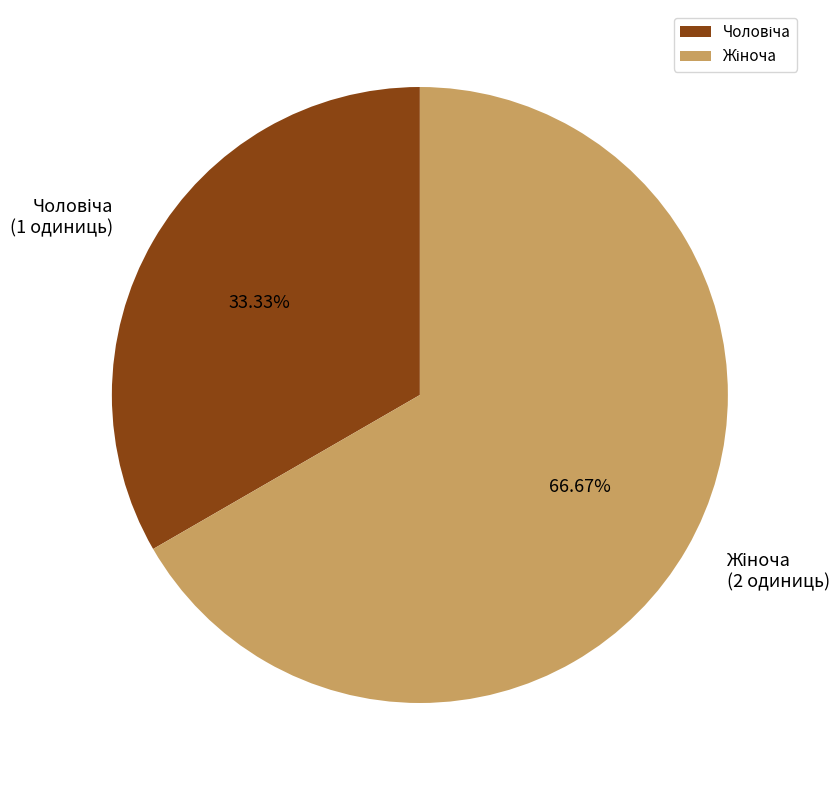

How many segments does this pie chart have?

2